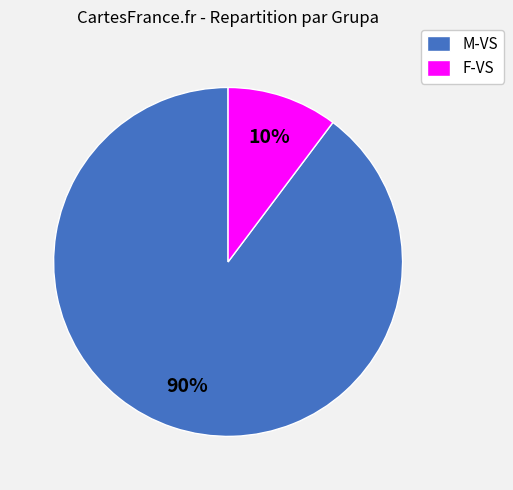

Does F-VS represent more than half of the total?

No